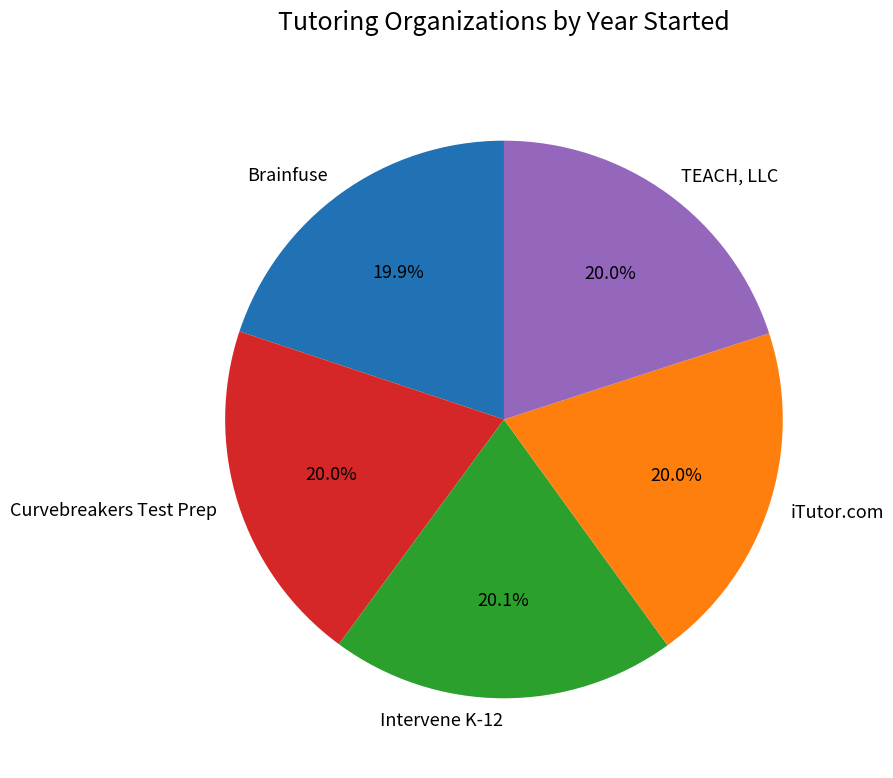

How much of the chart is everything except Curvebreakers Test Prep?

80.0%